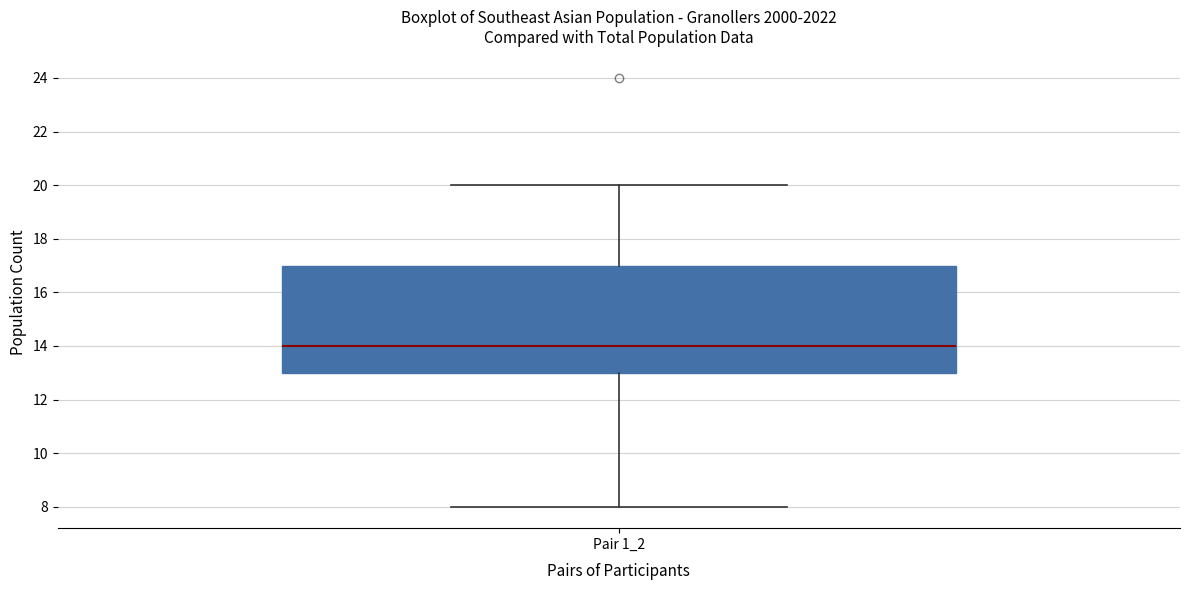

Read this box plot against the y-axis: the position of the median line, the range covered by the box, and the ends of both whiskers. The values are not printed on the chart, so give them approximately, as read against the axis.

median 14, box 13 to 17, whiskers 8 to 20